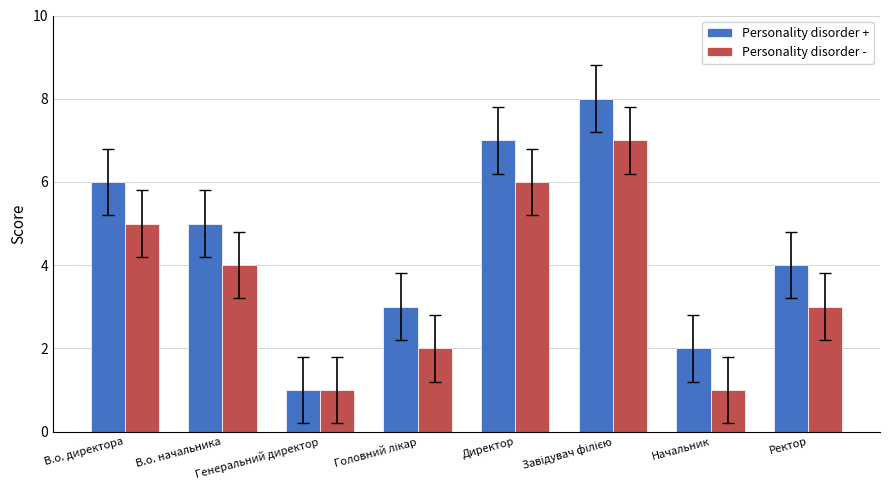

Rank the series by their average value, from highest to lowest.

Personality disorder +, Personality disorder -